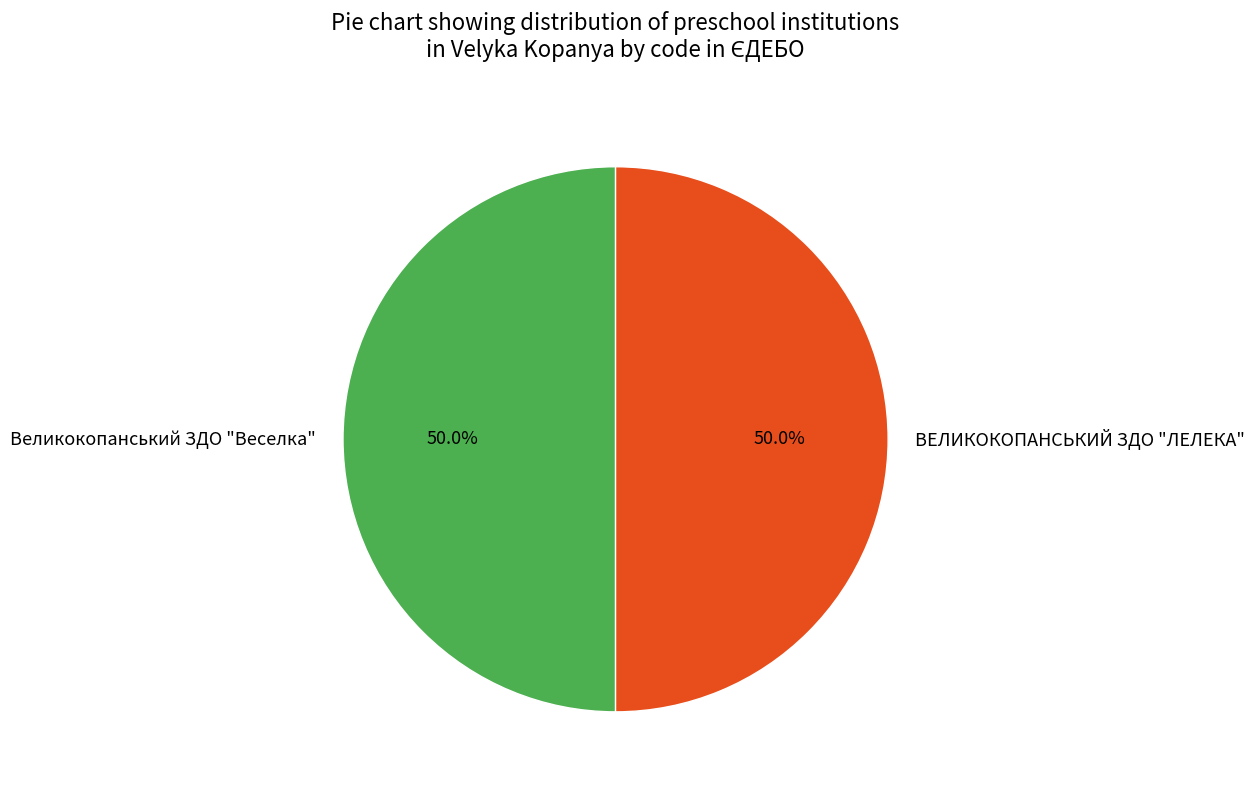

How many slices are in this pie chart?

2